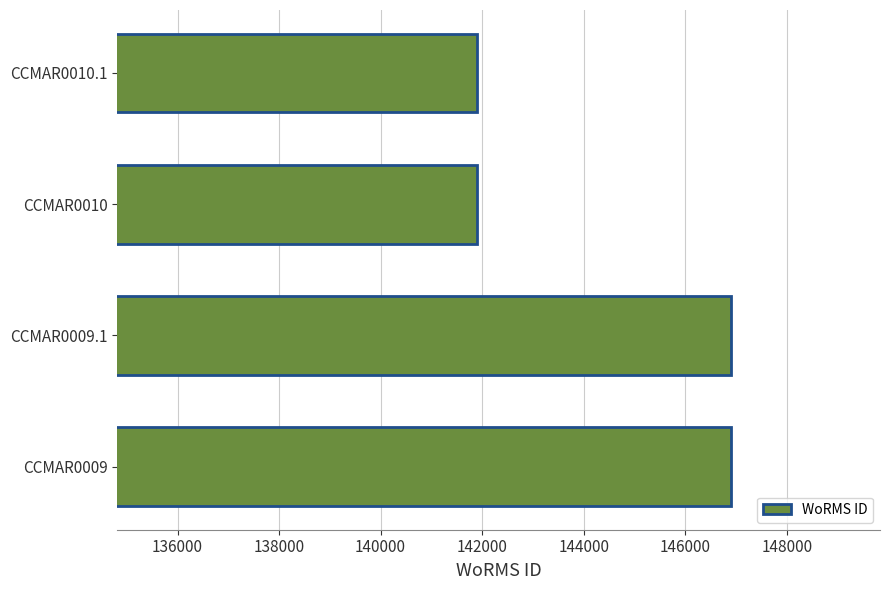

What is the sum of all values?

577614